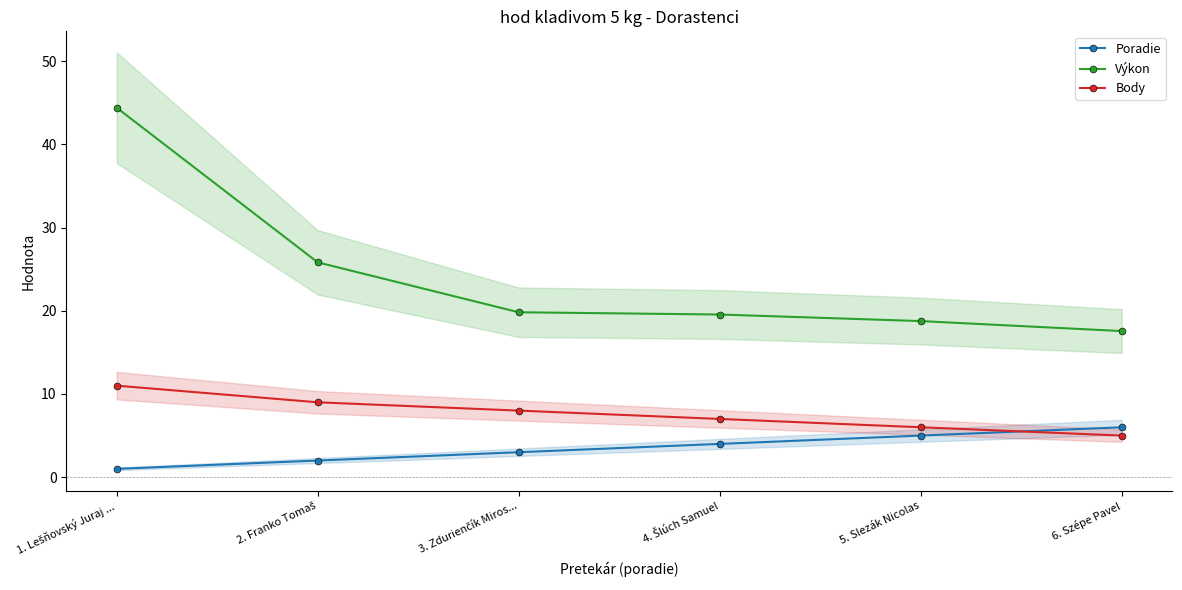

The Výkon series shows 19.8 at 3. Zdurienčík Miros.... True or false?

True